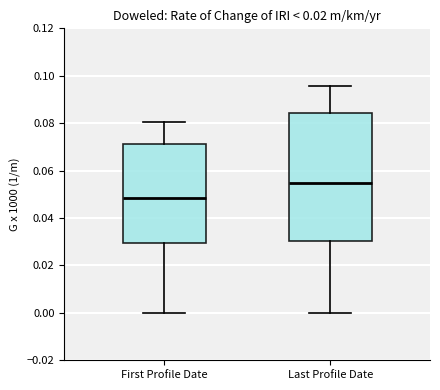

Which box is the tallest, from its lower edge to its upper edge?

Last Profile Date